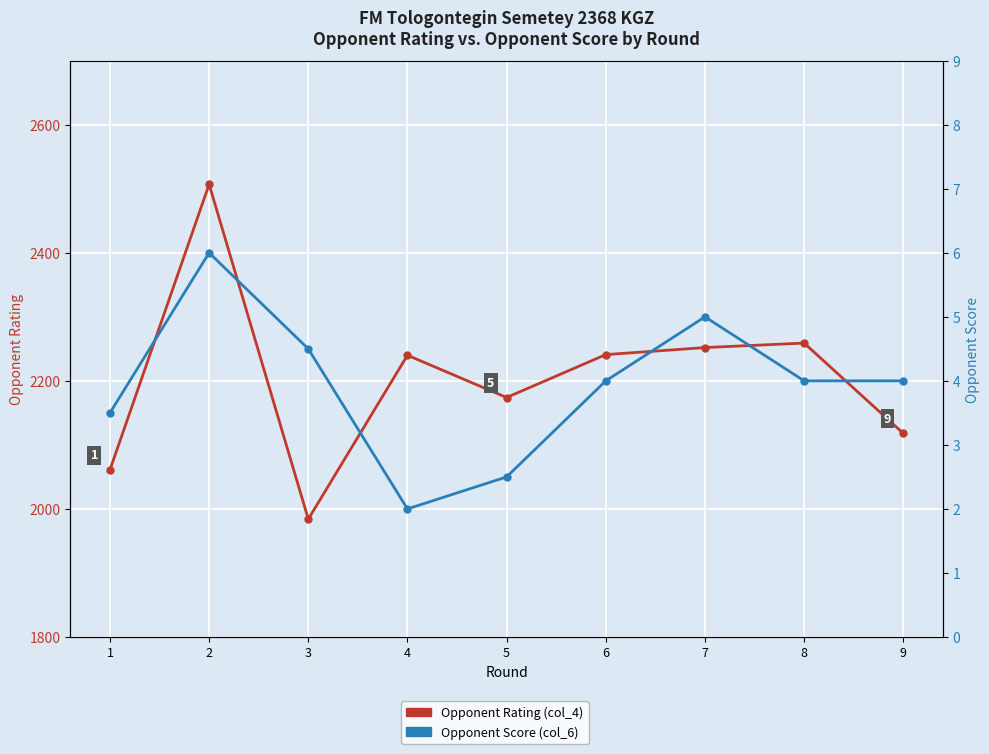

Read the Opponent Rating (col_4) value at 3.

1984.0